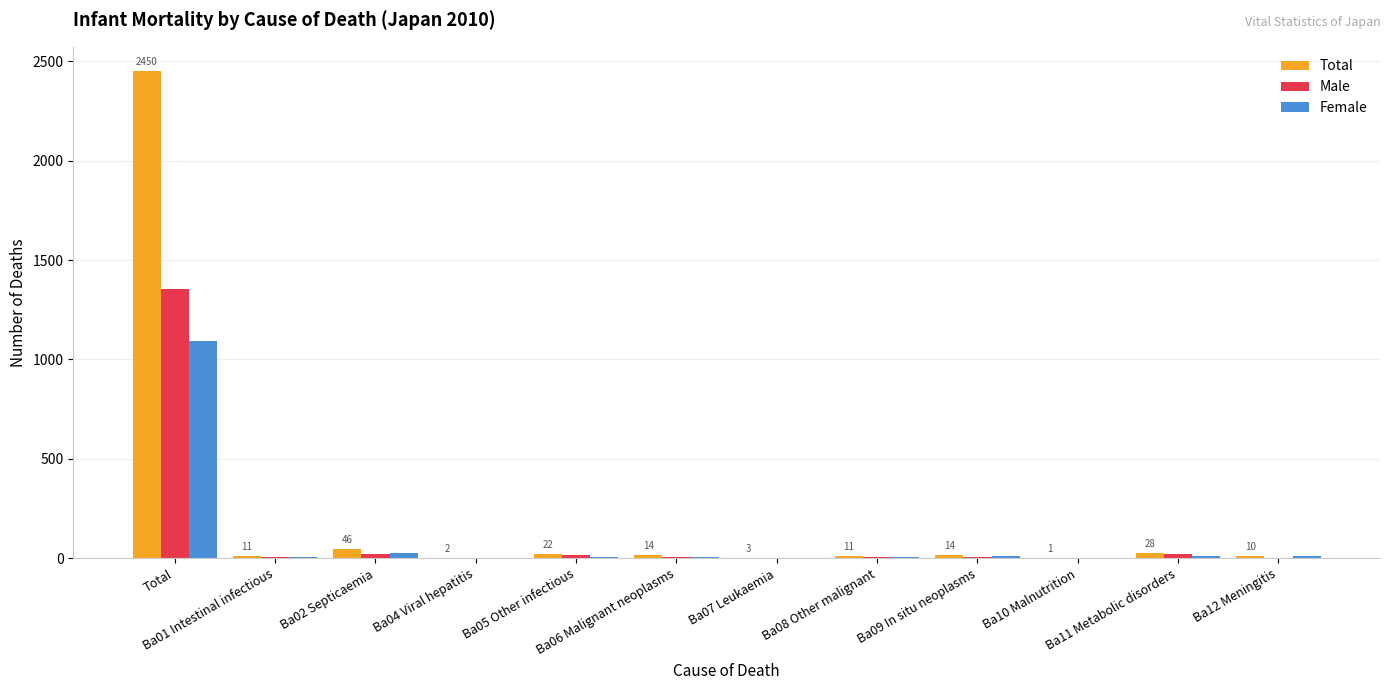

What is the greatest value displayed?

2450